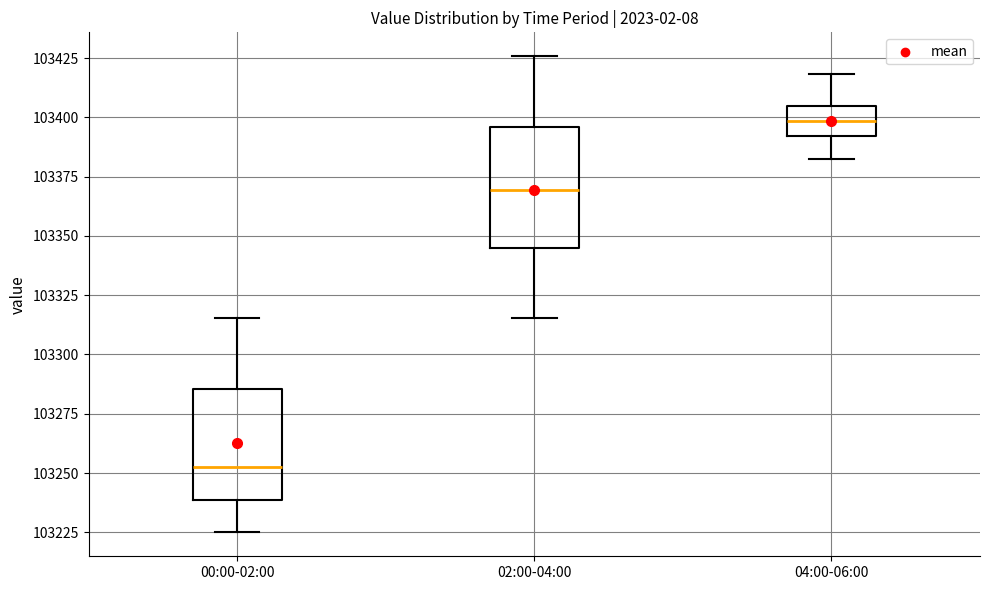

Reading left to right, read every box against the y-axis: the position of its median line, the range the box covers, and the ends of its whiskers. The values are not printed on the chart, so give them approximately, as read against the axis.

00:00-02:00: median 103250, box 103240 to 103285, whiskers 103225 to 103315
02:00-04:00: median 103370, box 103345 to 103395, whiskers 103315 to 103425
04:00-06:00: median 103400, box 103390 to 103405, whiskers 103385 to 103420